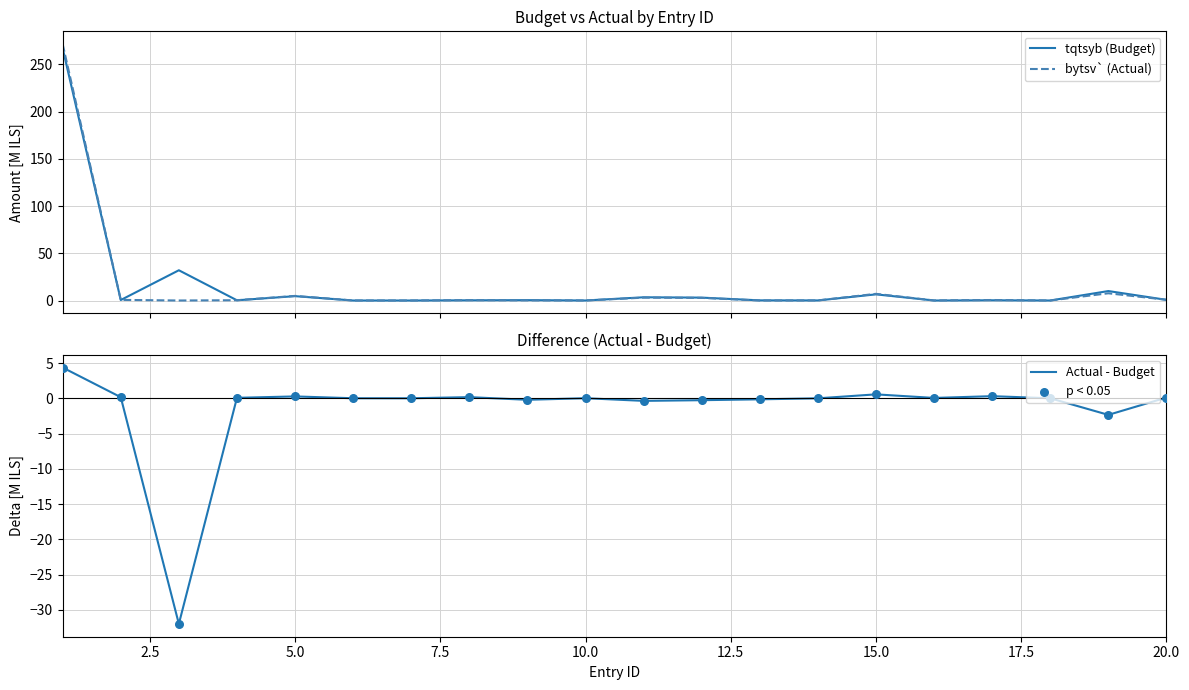

Which series has the widest spread of Y values?

bytsv` (Actual)